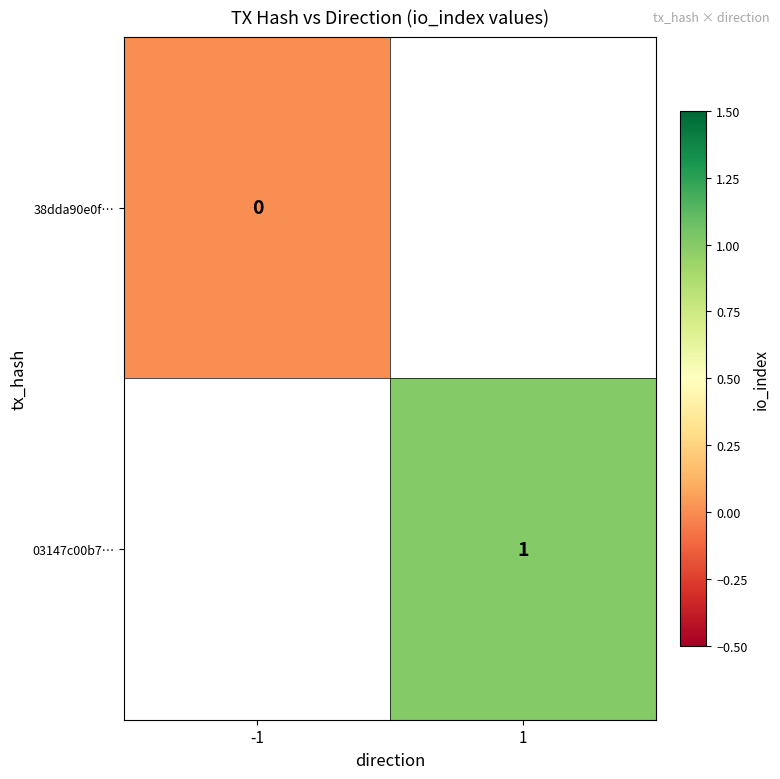

At how many categories does at least one series exceed 0?

1